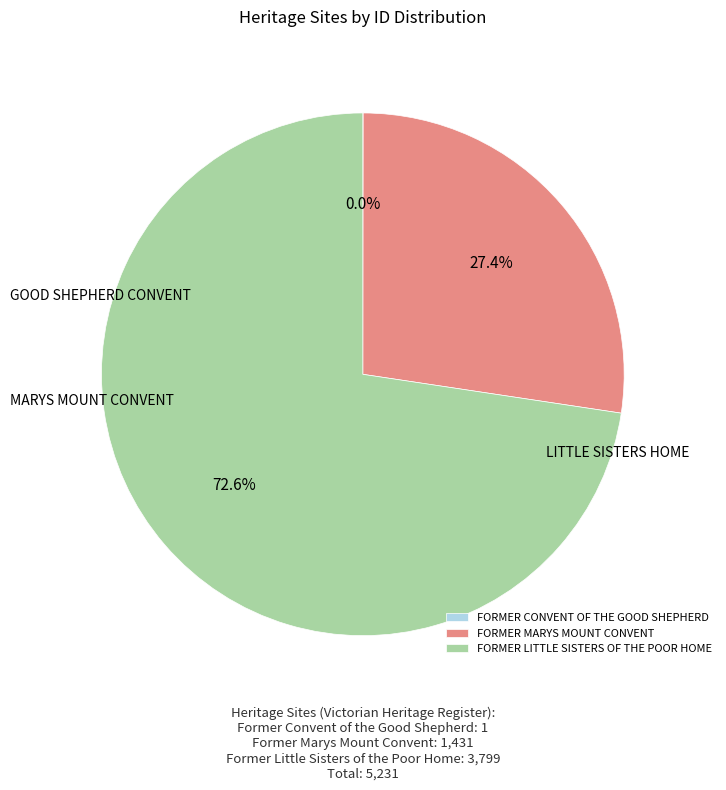

Is the sum of FORMER MARYS MOUNT CONVENT and FORMER LITTLE SISTERS OF THE POOR HOME greater than half?

Yes